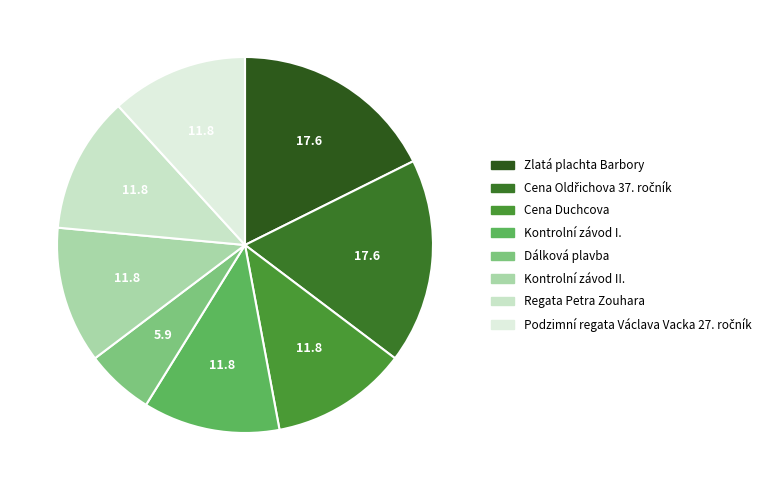

How much of the chart is everything except Cena Duchcova?

88.2%